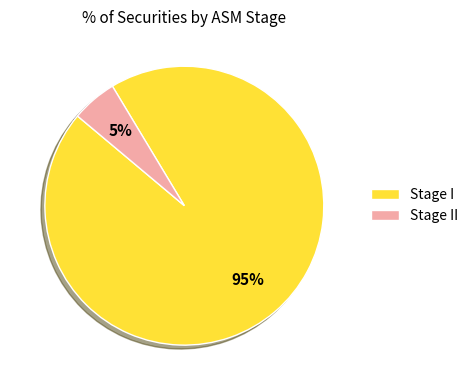

Is the sum of Stage I and Stage II greater than half?

Yes